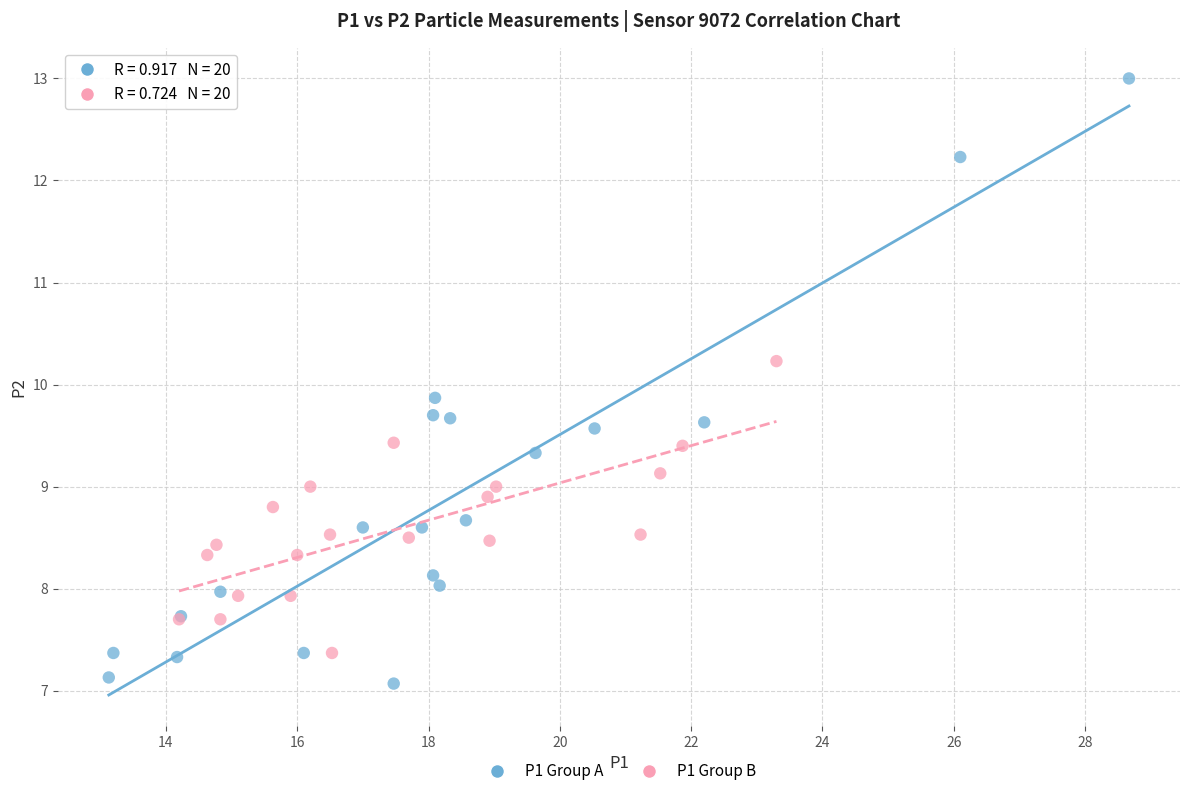

Which series contains the highest Y value?

P1 Group A